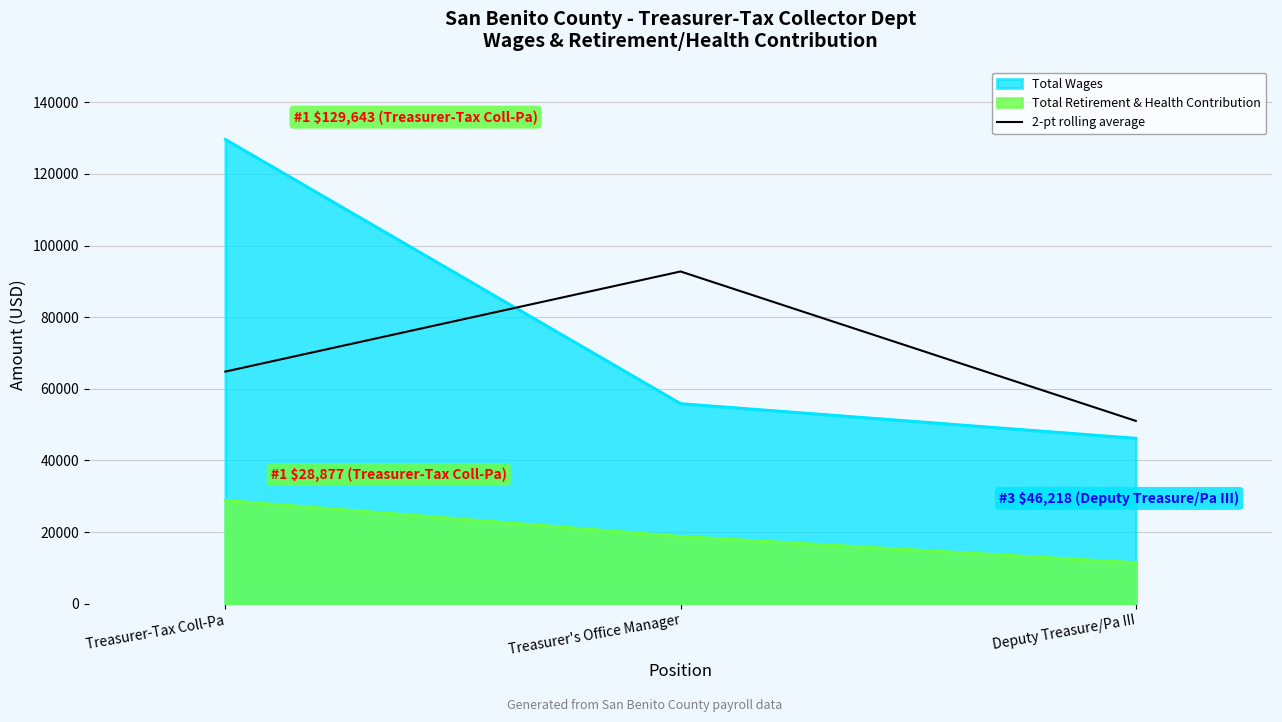

At which label is Total Wages closest to 87930?

Treasurer's Office Manager